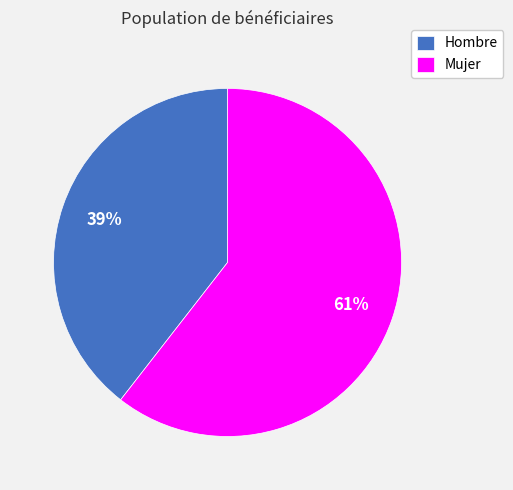

Is it true that Mujer is 61% of the pie?

True